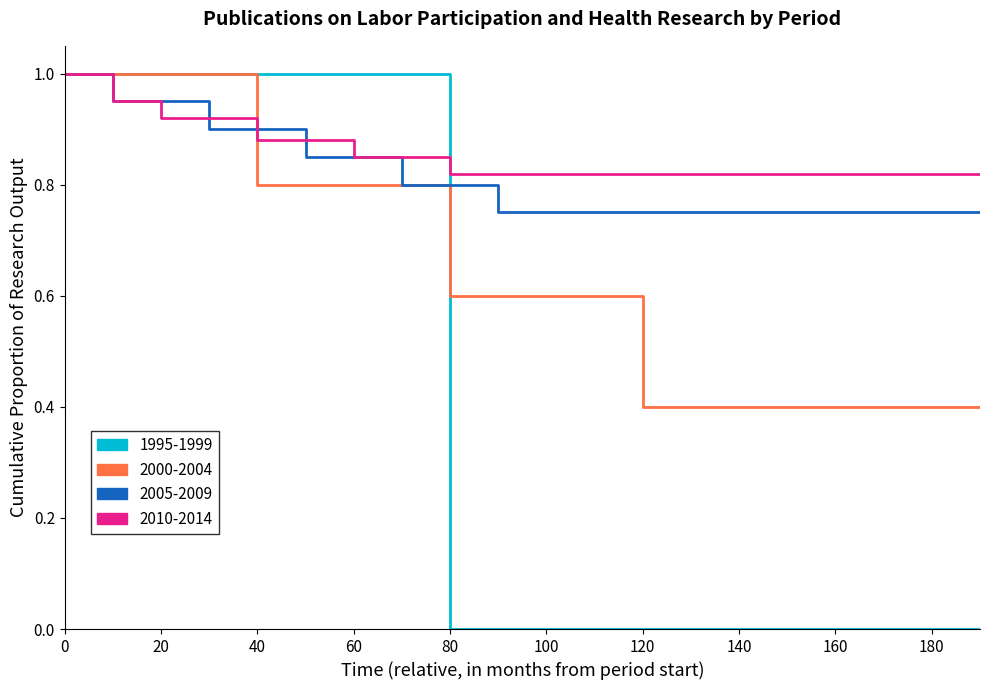

What are all the series names shown in the legend?

1995-1999, 2000-2004, 2005-2009, 2010-2014